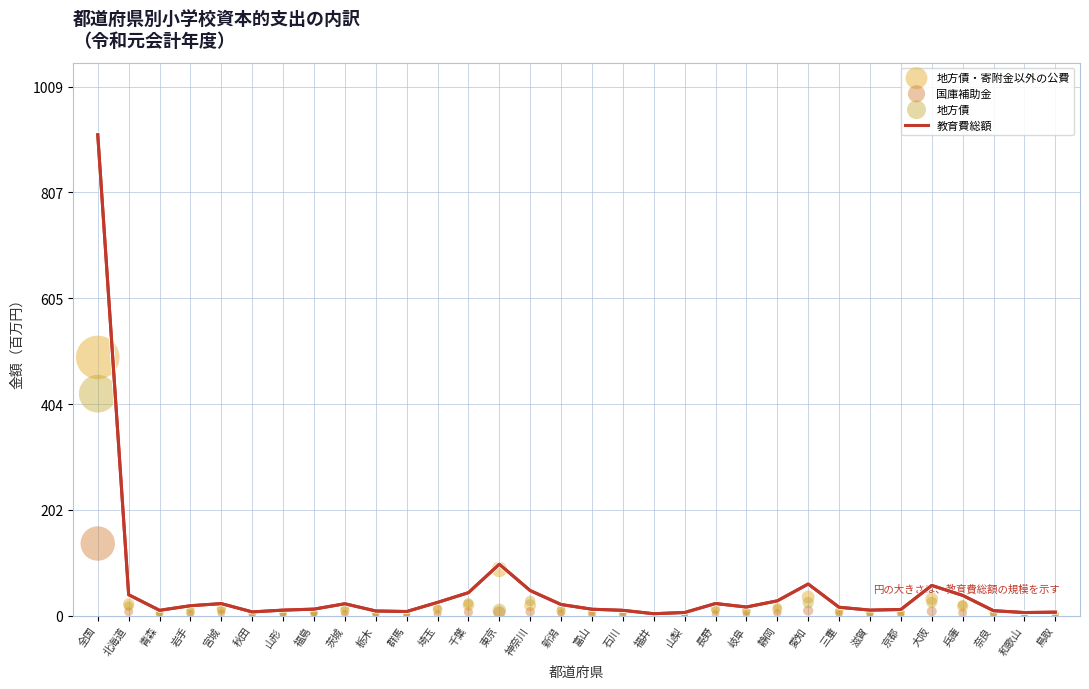

What is the total value across all series at 群馬?

16.2